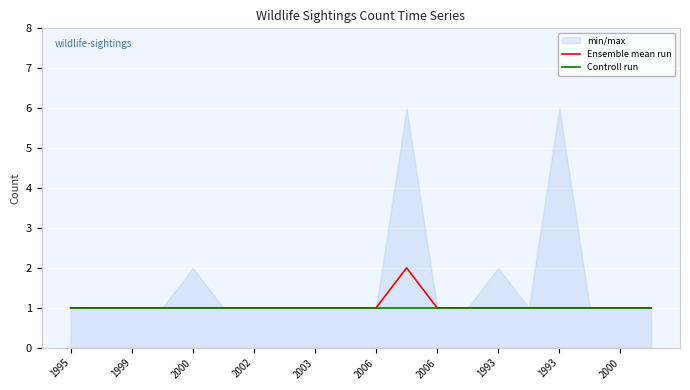

What is the greatest value displayed?

2